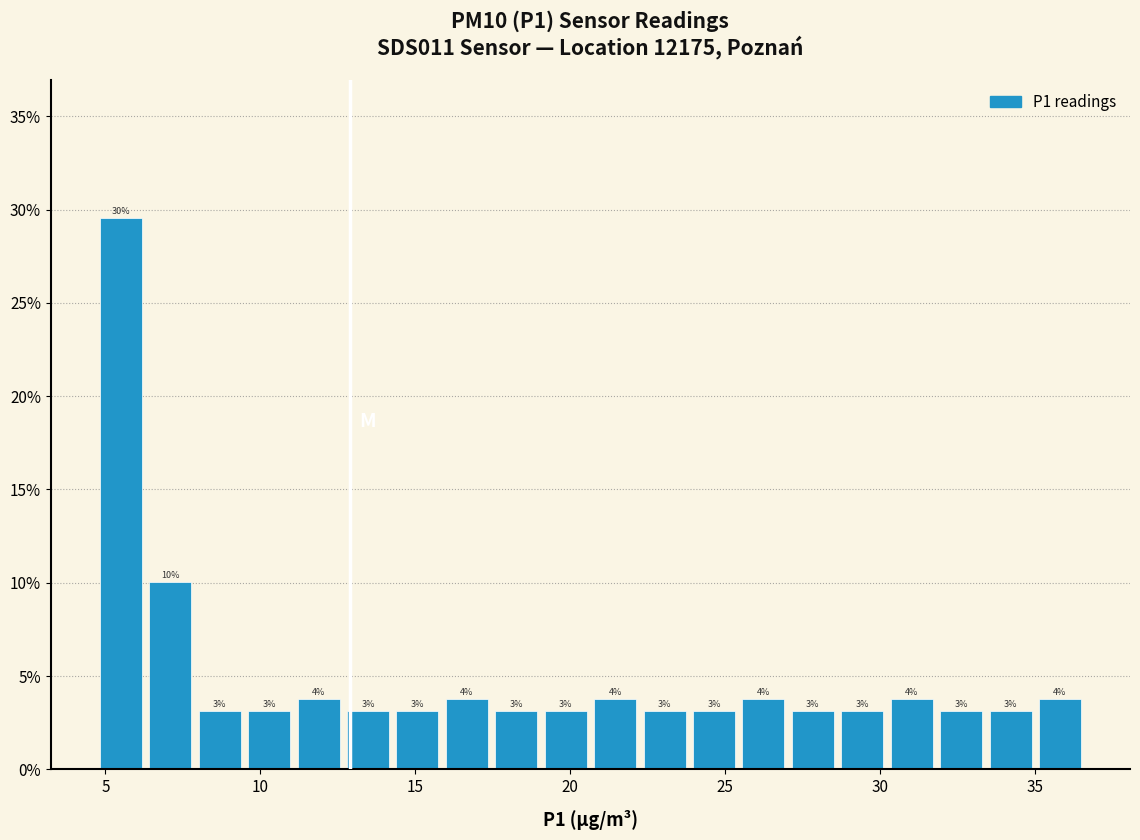

Around what value on the x-axis is the tallest bar? Give the approximate position of its centre, as read against the axis.

5.5